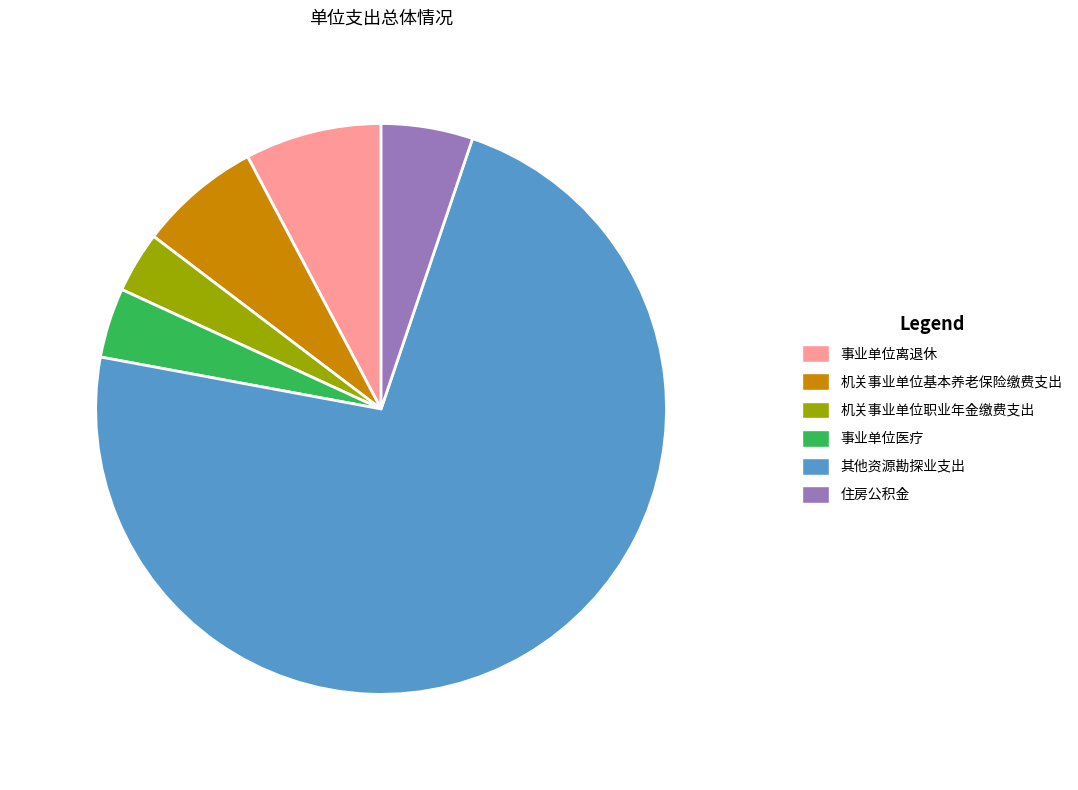

To the nearest percent, what is the difference between the largest and smallest slice percentages?

69%